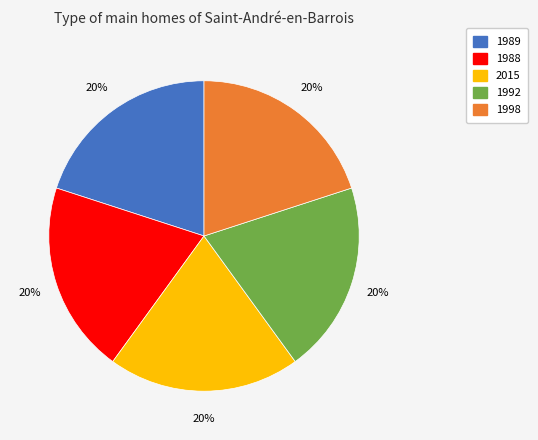

Count the number of slices in the pie.

5